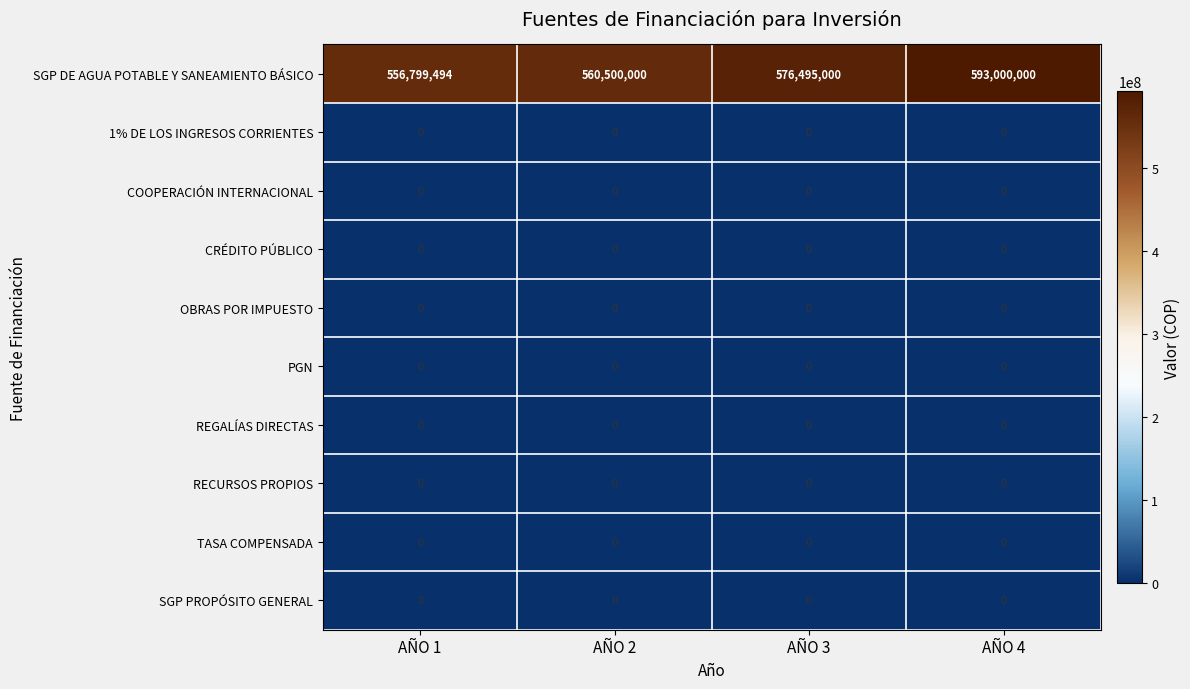

What is the average value of the SGP DE AGUA POTABLE Y SANEAMIENTO BÁSICO series?

571698624